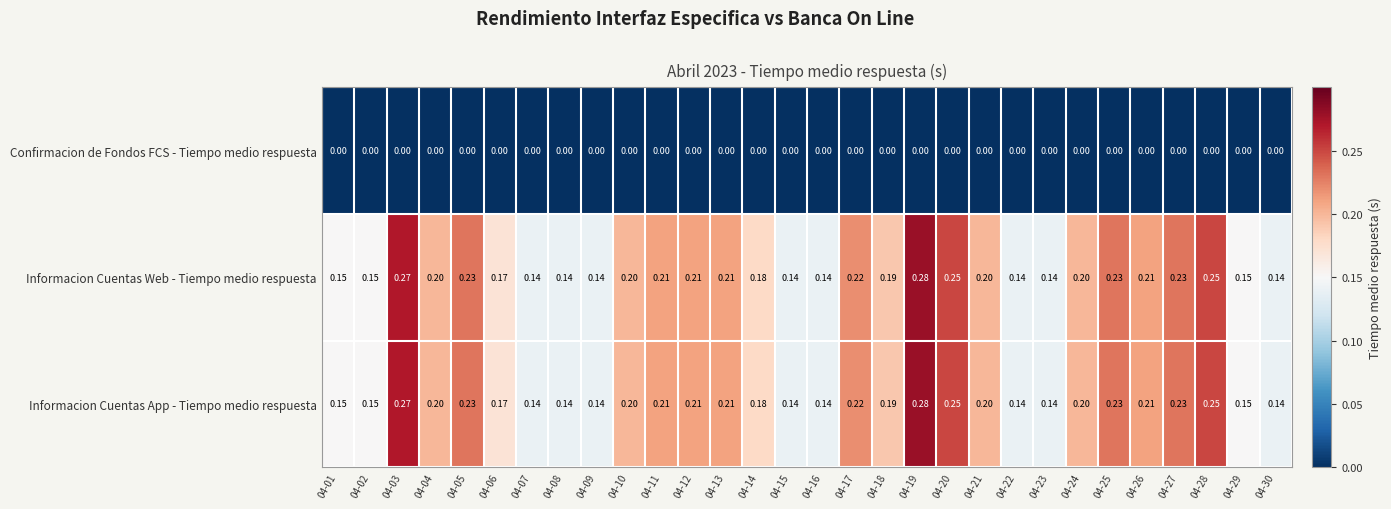

List the series in order of their peak value, highest first.

Informacion Cuentas Web - Tiempo medio respuesta, Informacion Cuentas App - Tiempo medio respuesta, Confirmacion de Fondos FCS - Tiempo medio respuesta